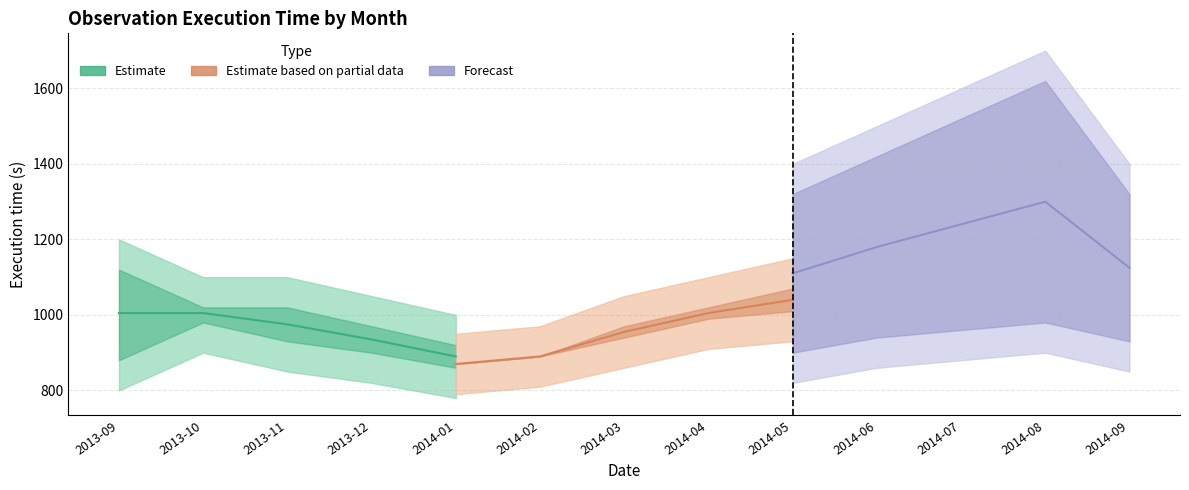

What is the label of the 5th point from the left?

2014-01